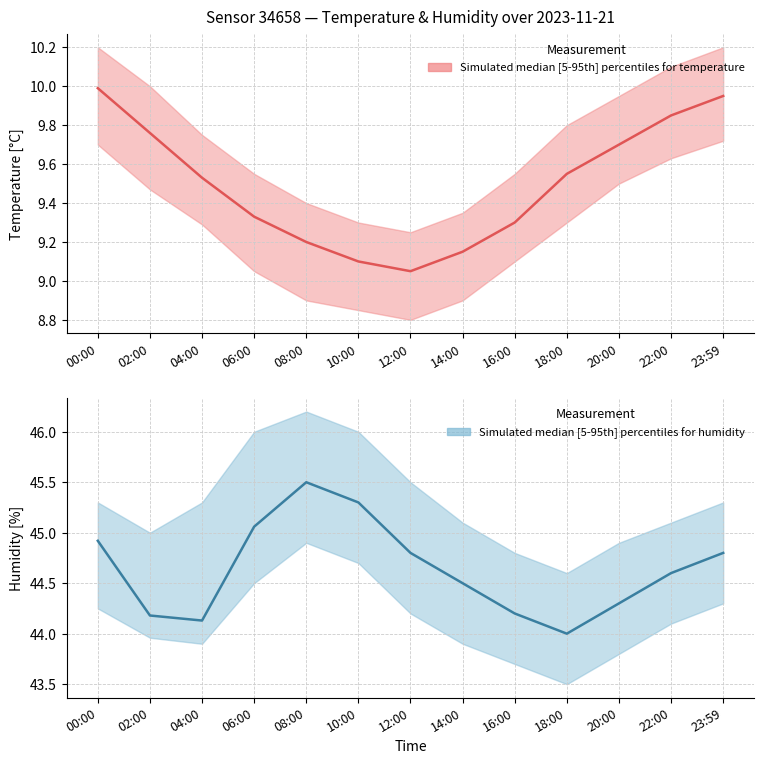

True or false: humidity_lower has a value of 44.5 at 06:00.

True